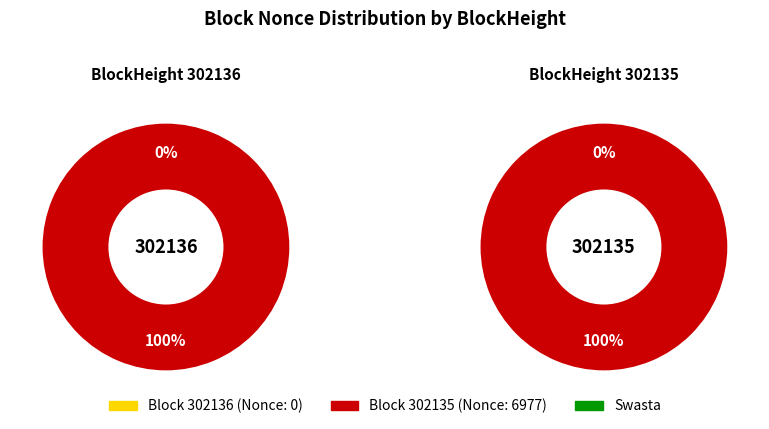

Do 302135 and 302136 together represent more than half of the pie?

Yes